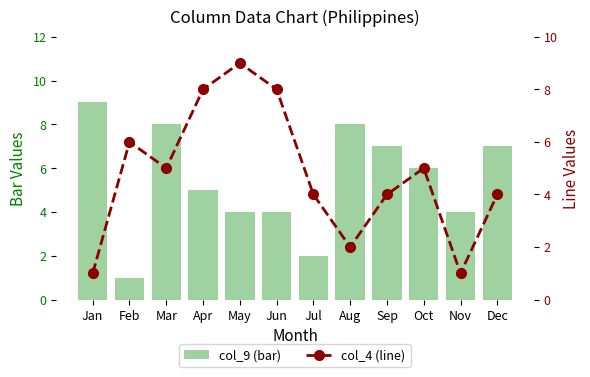

List the labels in order of col_9 (bar) value, largest first.

Jan, Mar, Aug, Sep, Dec, Oct, Apr, May, Jun, Nov, Jul, Feb